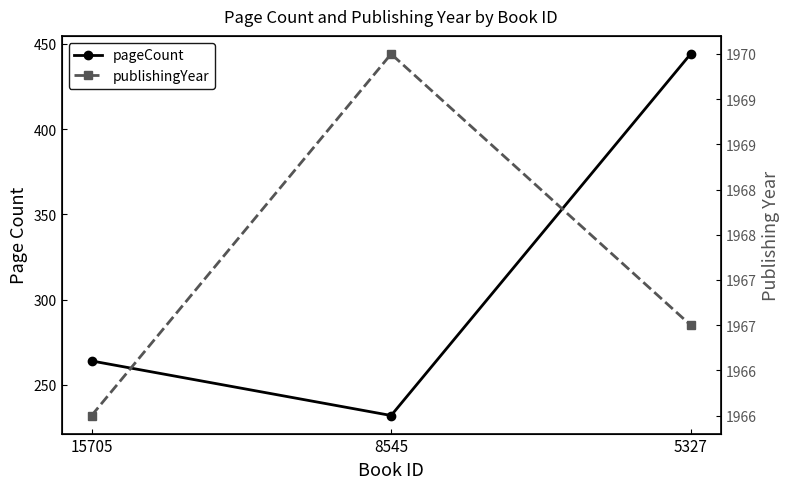

What is the sum of the publishingYear values at 5327 and 8545?

3937